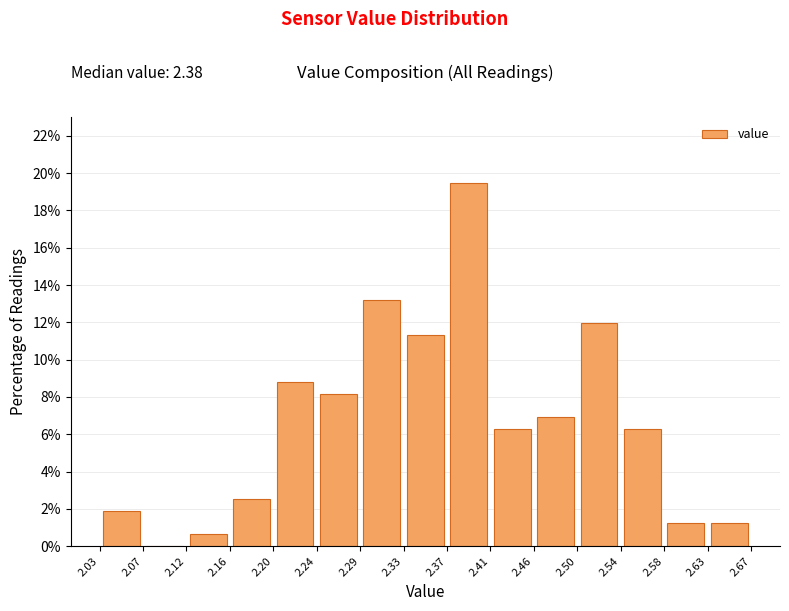

Which range on the x-axis has the tallest bar?

2.37 to 2.41